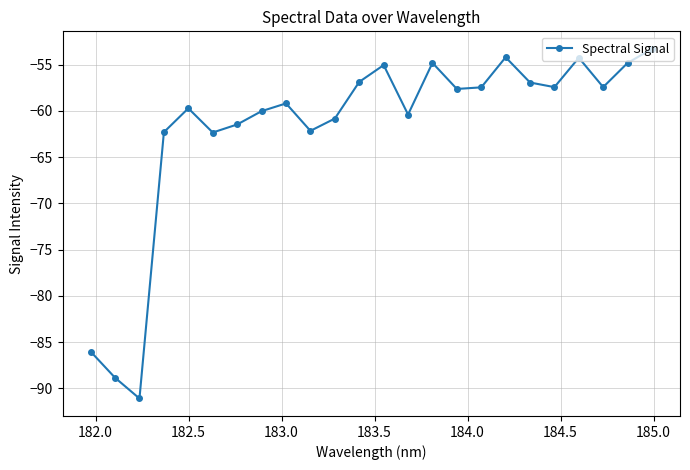

What is the difference between the maximum and second lowest values?

35.6